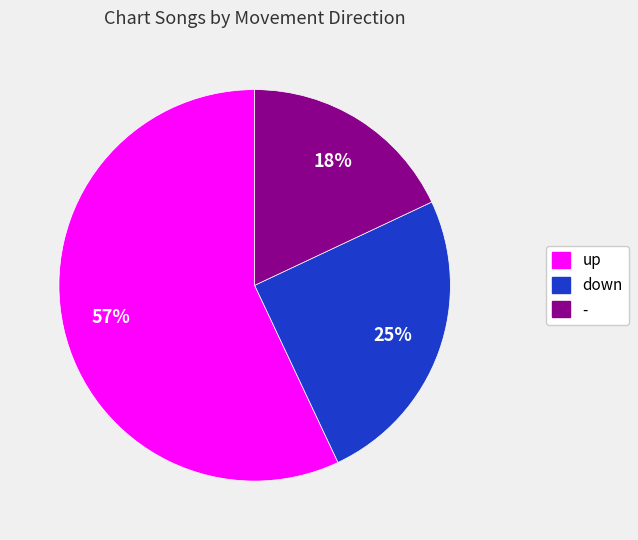

Approximately how many times larger is the value at - compared to down?

0.7